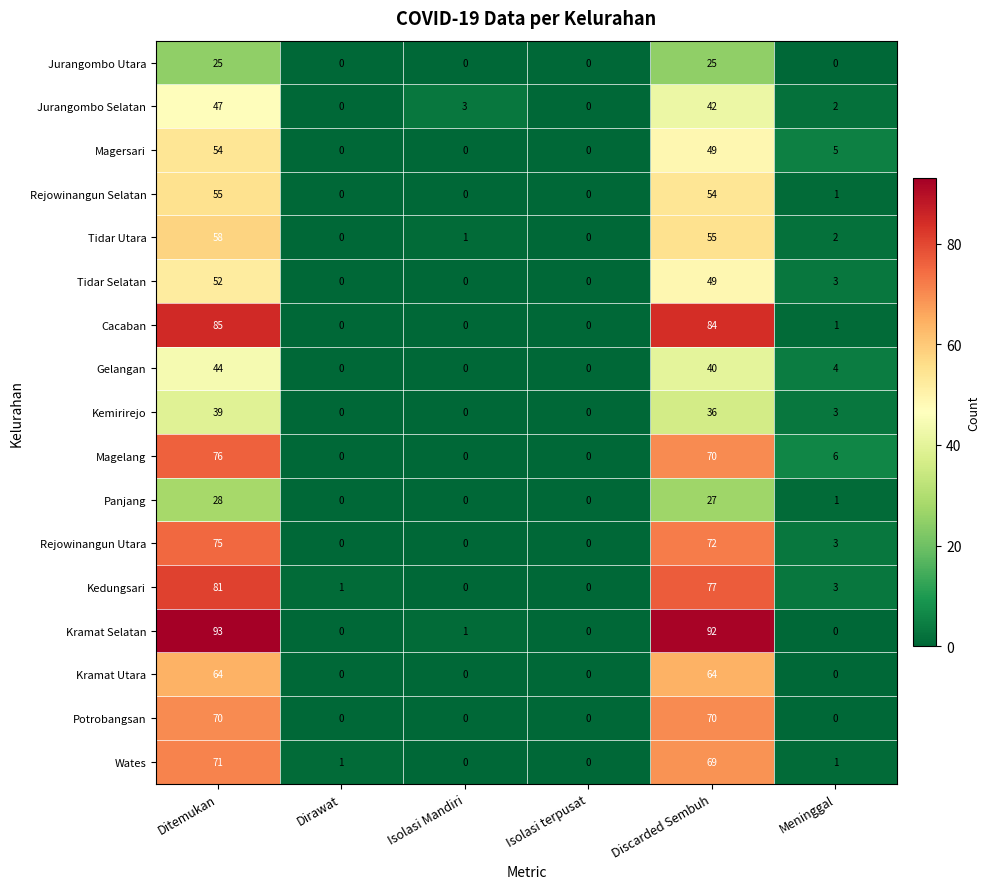

How many positive values does the Wates series have?

4